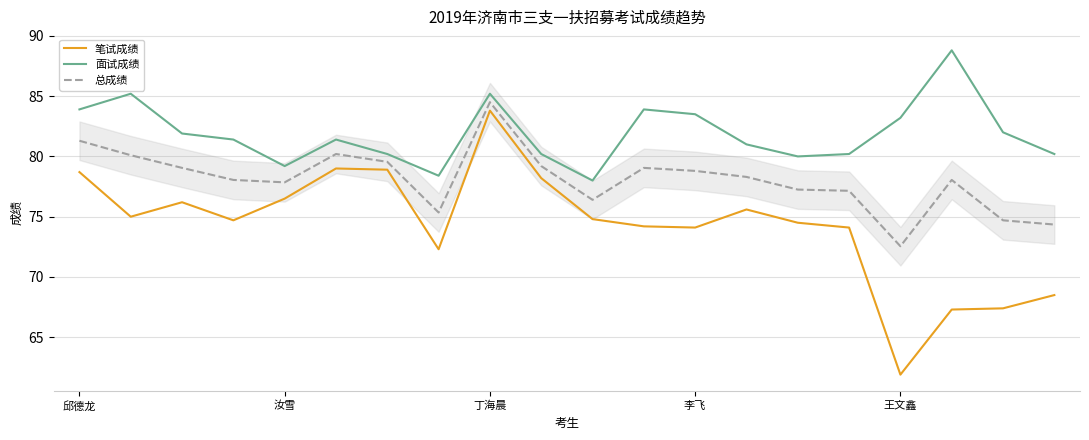

True or false: 面试成绩 and 笔试成绩 cross at least once.

False